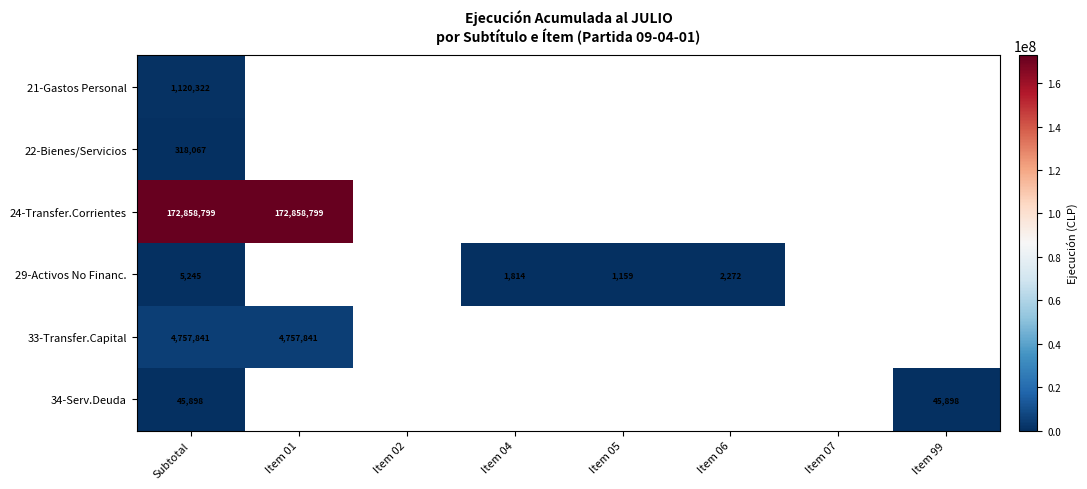

The 34-Serv.Deuda series shows 19949 at Subtotal. True or false?

False